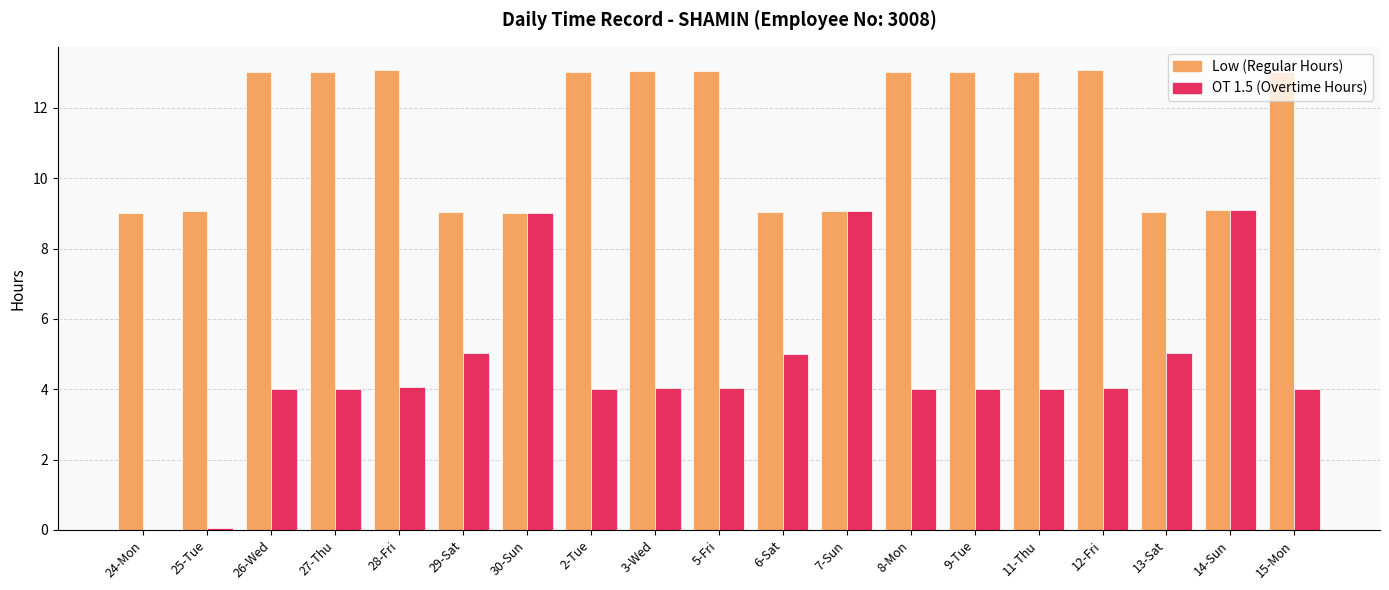

The Low (Regular Hours) series shows 13.1 at 5-Fri. True or false?

True